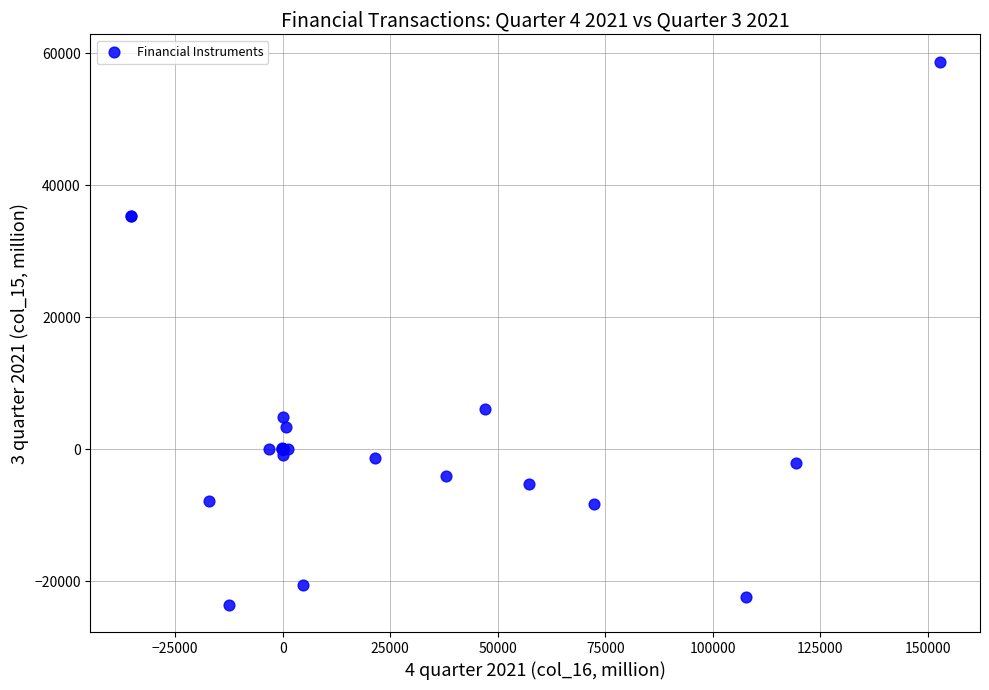

What Y value in the scatter plot is closest to 17558?

6091.2